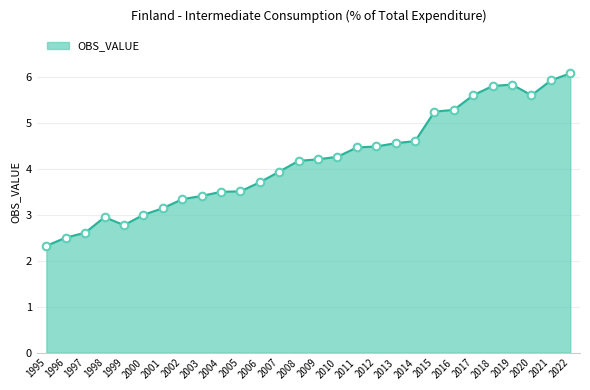

What is the ratio of the value at 2019 to the value at 2005?

1.7